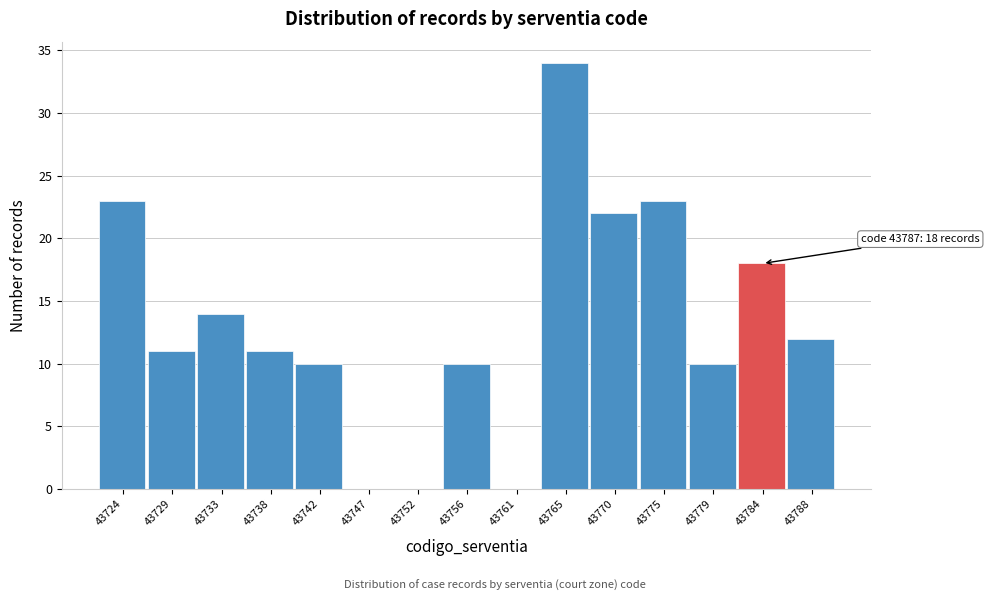

Reading left to right, extract all data points from this chart.

43724=23	43729=11	43733=14	43738=11	43742=10	43747=0	43752=0	43756=10	43761=0	43765=34	43770=22	43775=23	43779=10	43784=18	43788=12